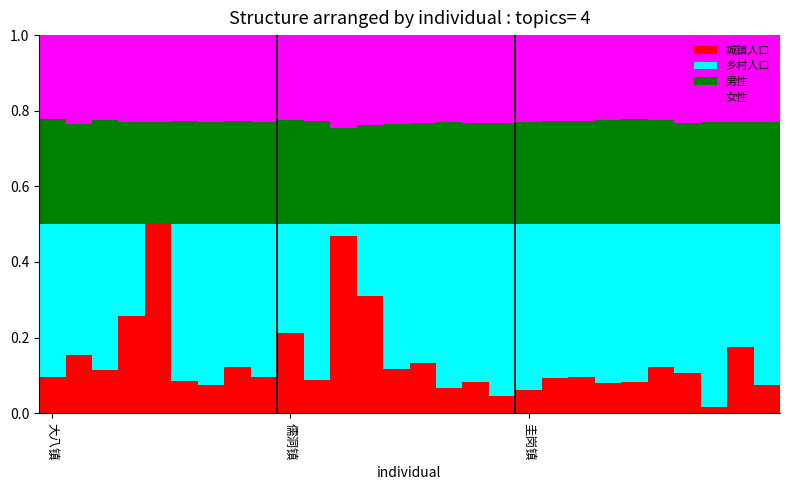

What are all the series names shown in the legend?

城镇人口, 乡村人口, 男性, 女性